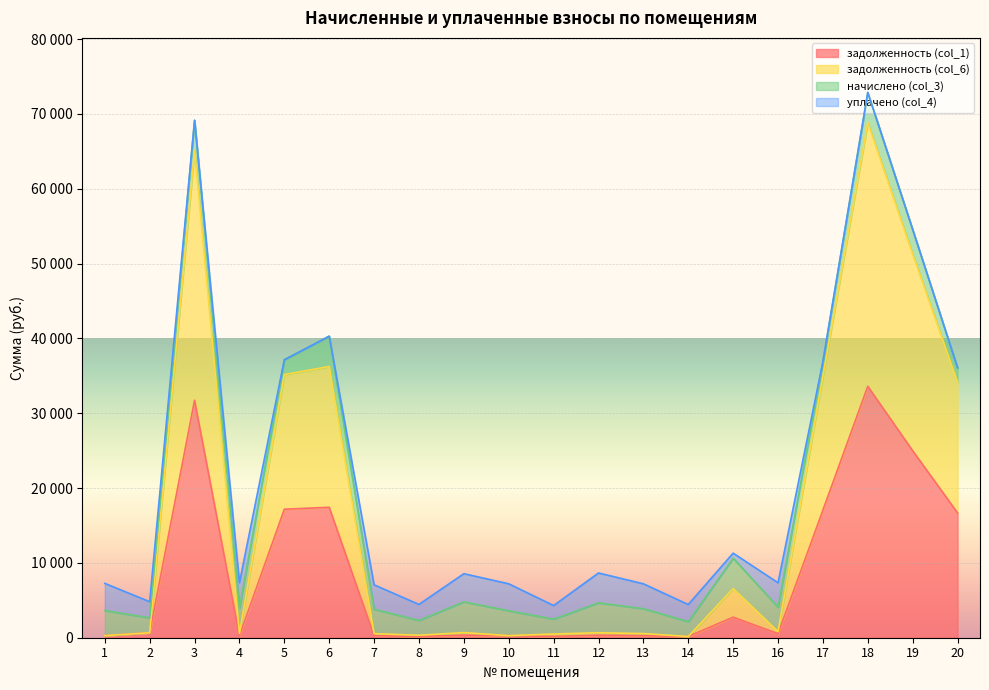

What are all the series names shown in the legend?

задолженность (col_1), задолженность (col_6), начислено (col_3), уплачено (col_4)